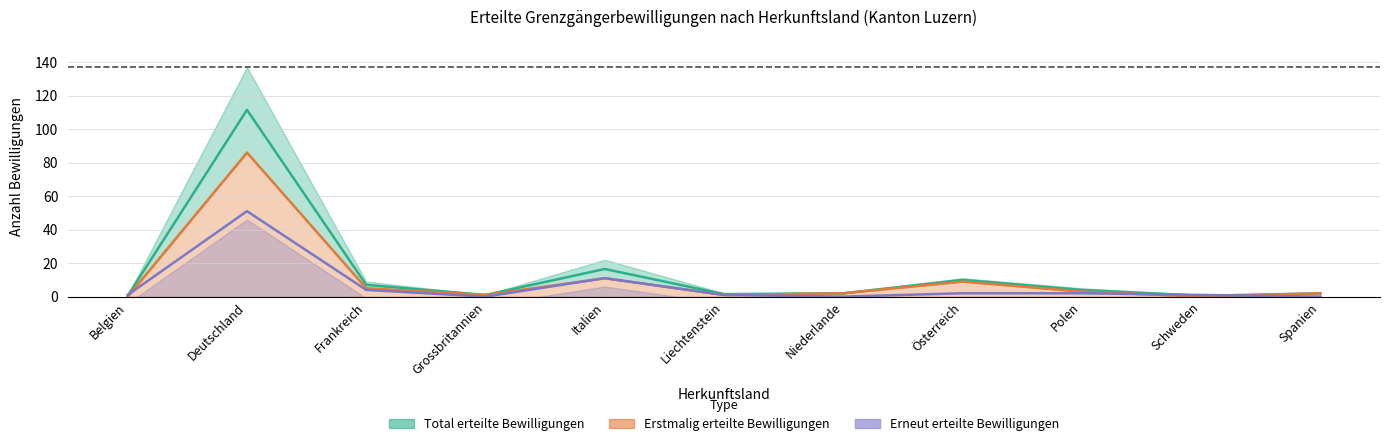

True or false: Total and Erstmalig intersect in this chart.

False